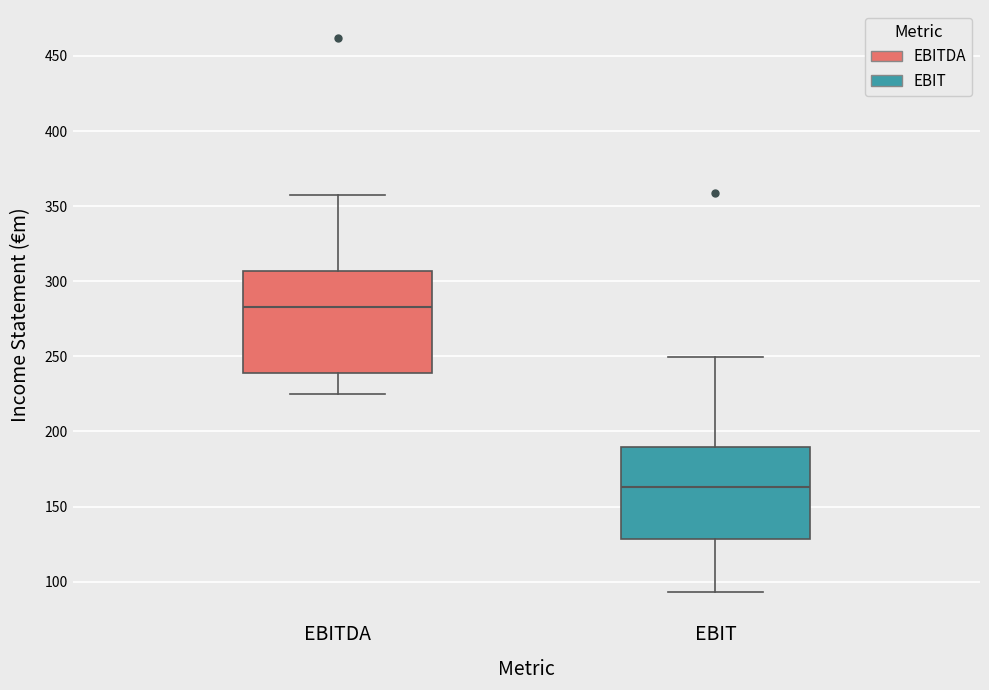

Reading left to right, read every box against the y-axis: the position of its median line, the range the box covers, and the ends of its whiskers. The values are not printed on the chart, so give them approximately, as read against the axis.

EBITDA: median 285, box 240 to 305, whiskers 225 to 360
EBIT: median 165, box 130 to 190, whiskers 95 to 250